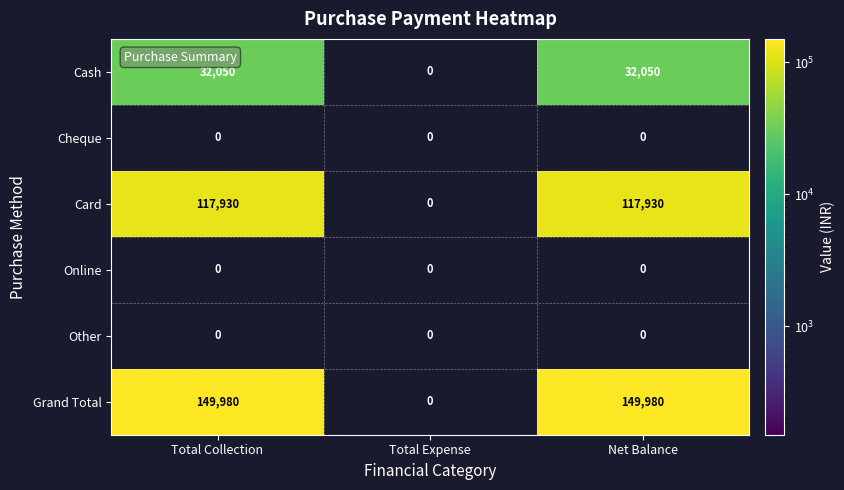

What is the maximum value for Grand Total?

149980